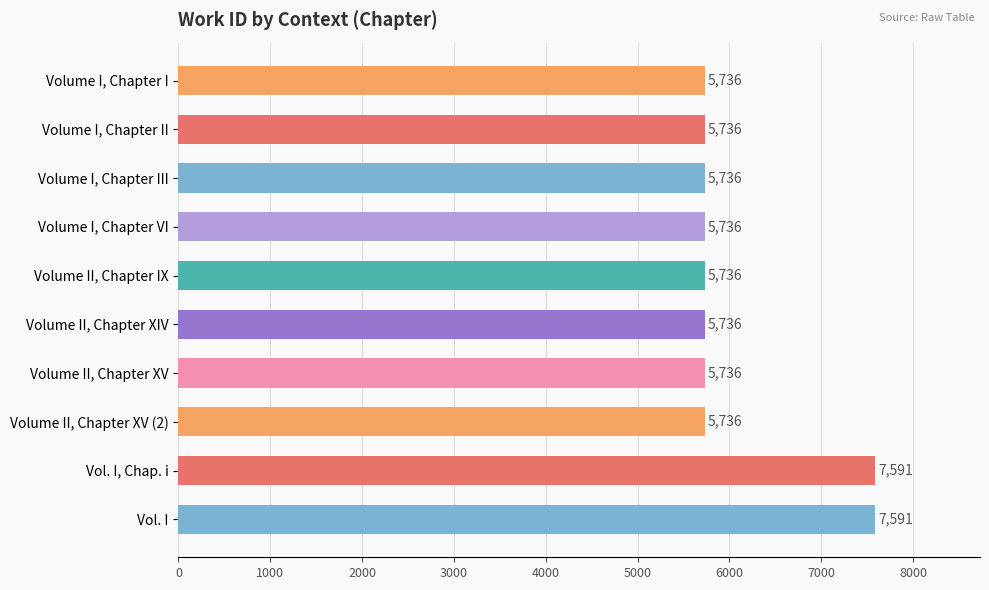

True or false: the data shows 8053 at Volume II, Chapter IX.

False